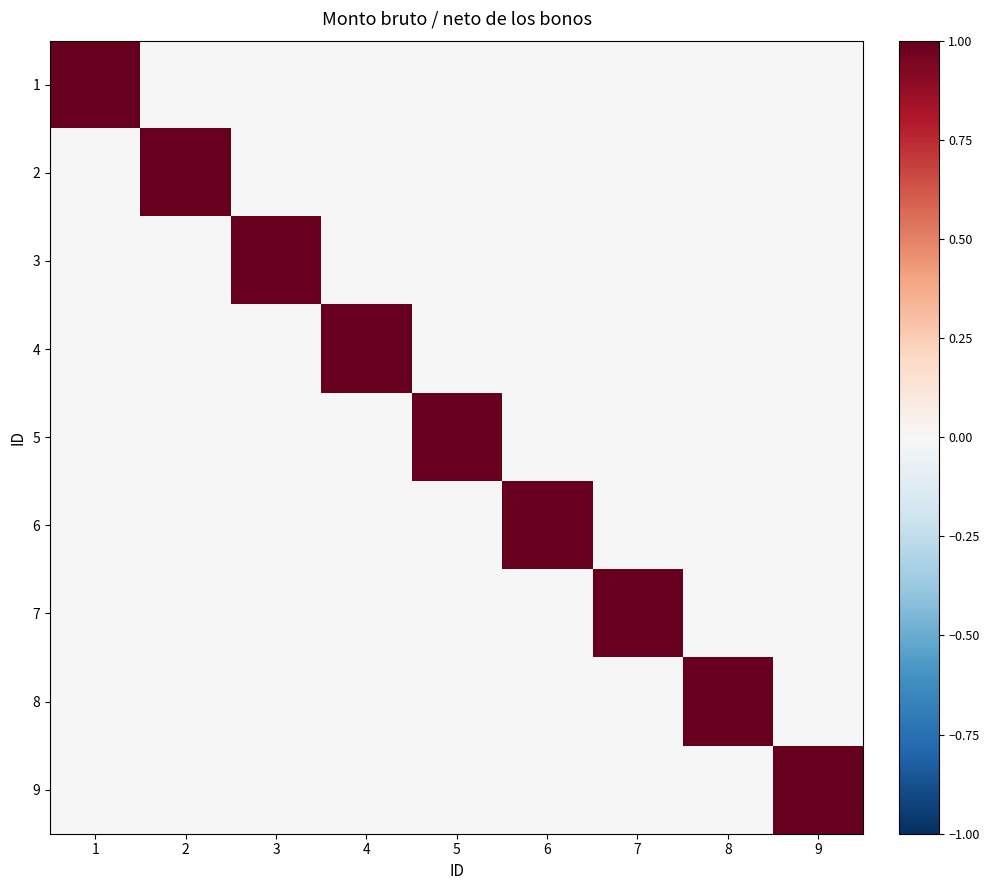

What is the greatest value displayed?

1